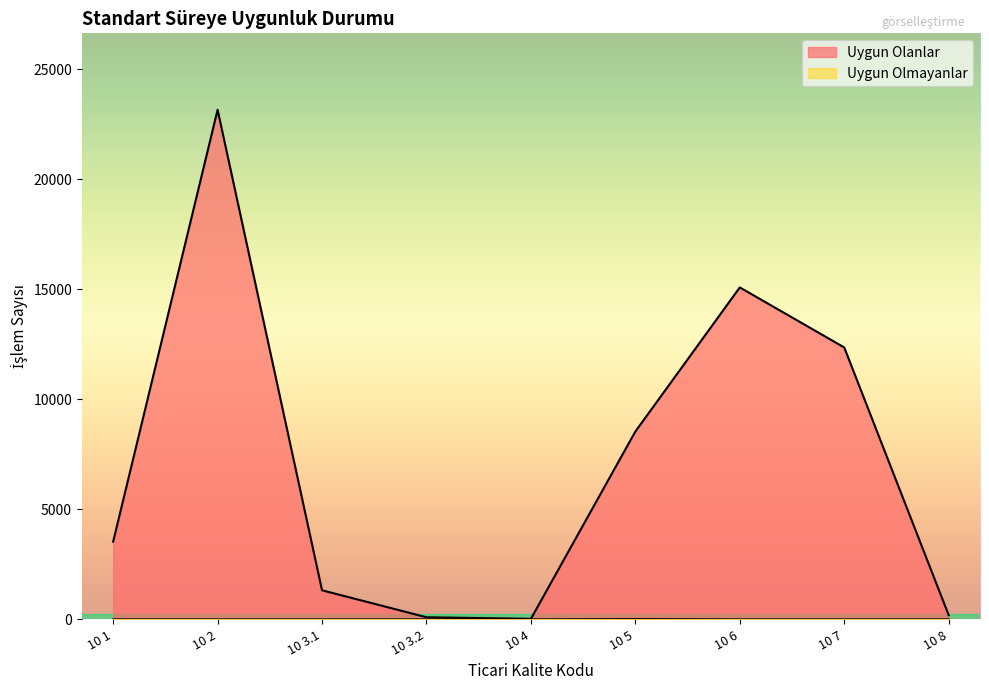

Which series has the widest spread of values?

Uygun Olanlar